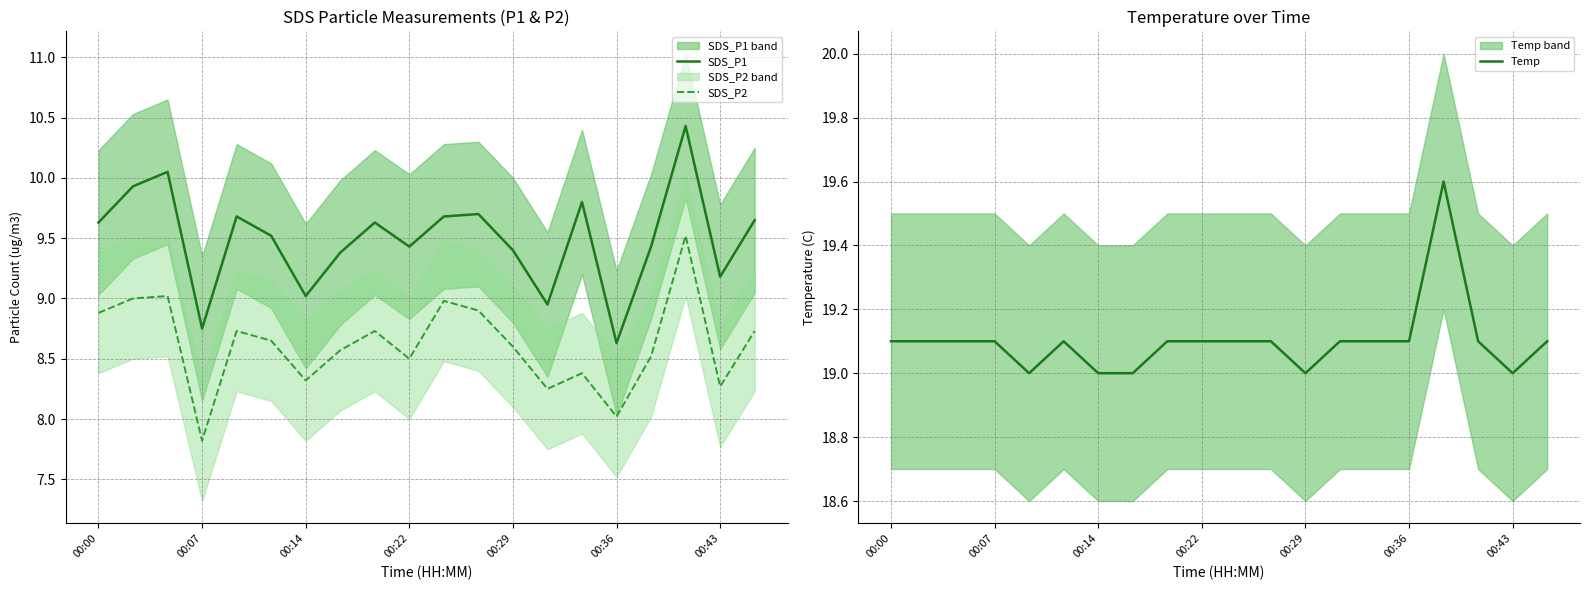

What is the average value of the Temp series?

19.1